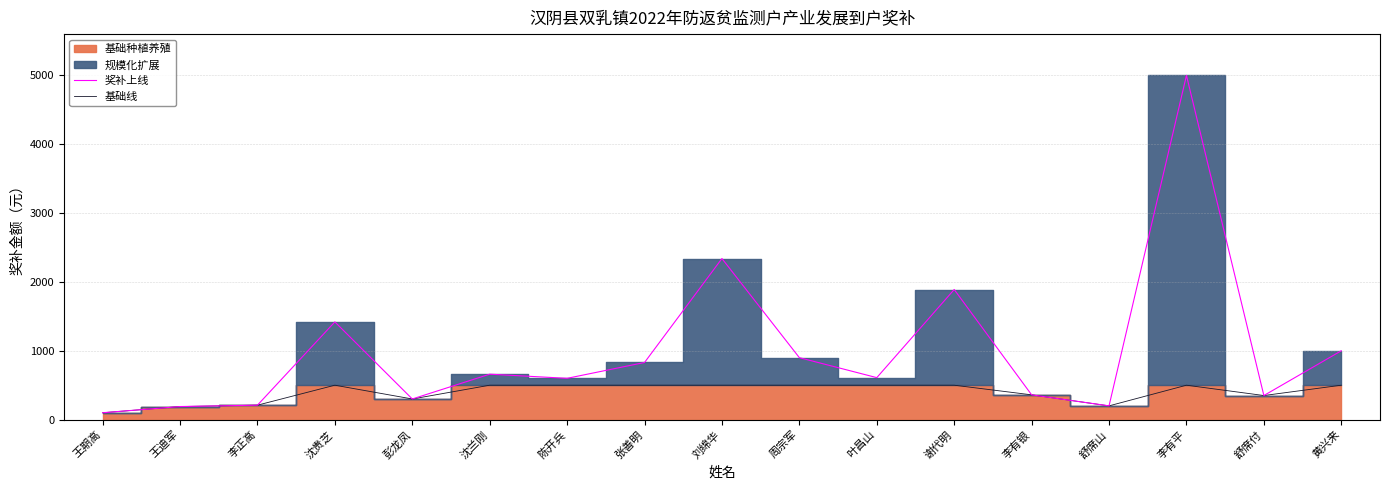

Which has a higher value, 沈贵芝 or 李有平?

李有平